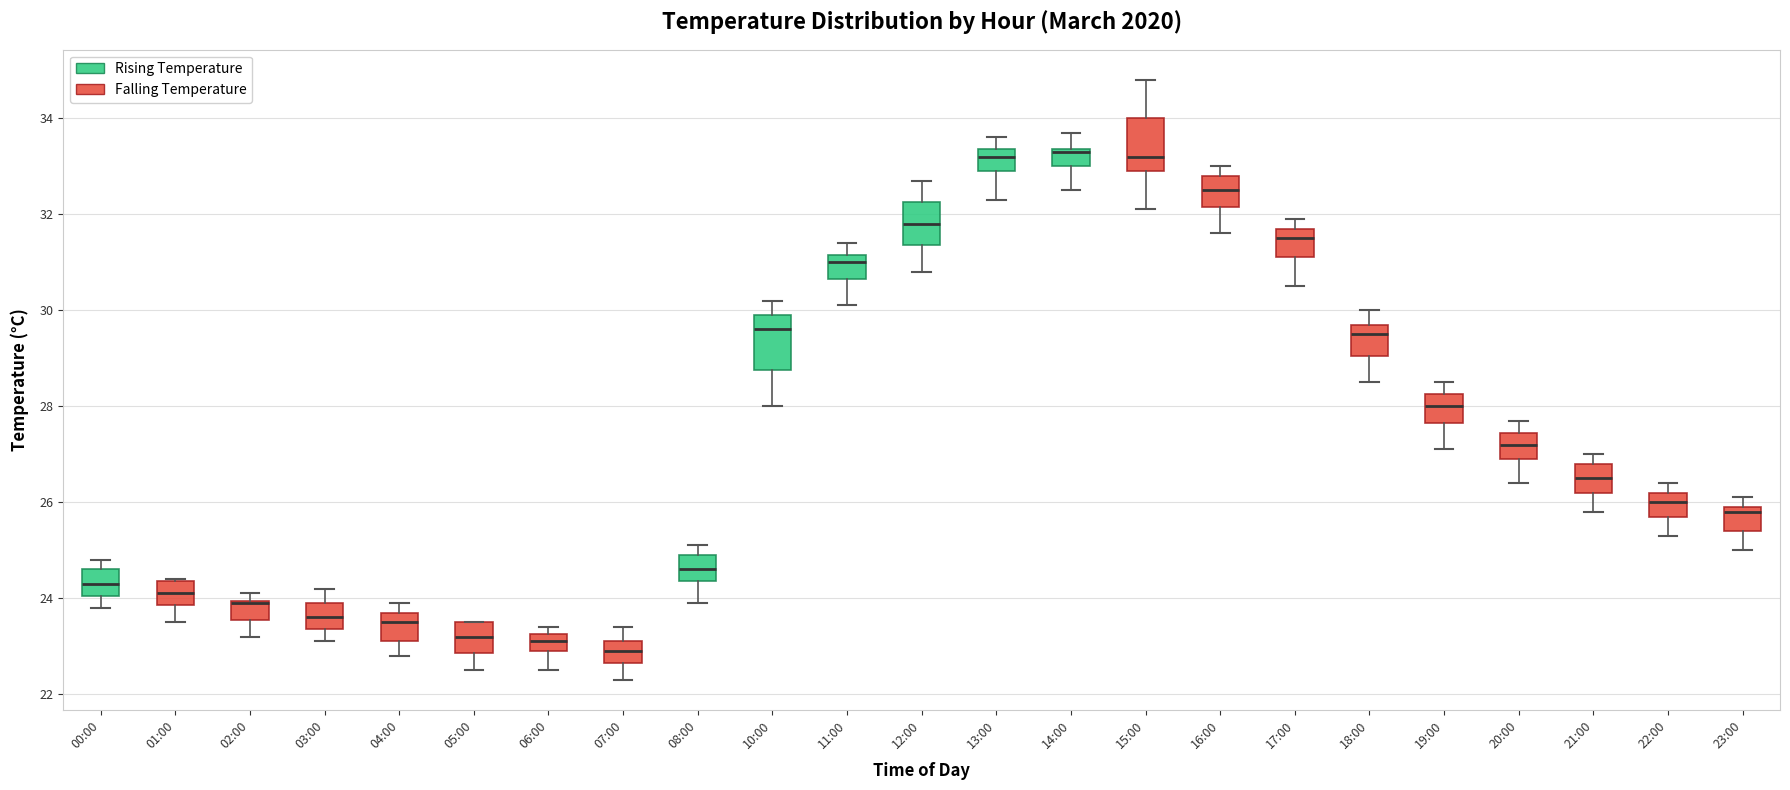

Where does the lower whisker of the box for 07:00 end on the y-axis? The values are not printed on the chart, so give them approximately, as read against the axis.

22.4